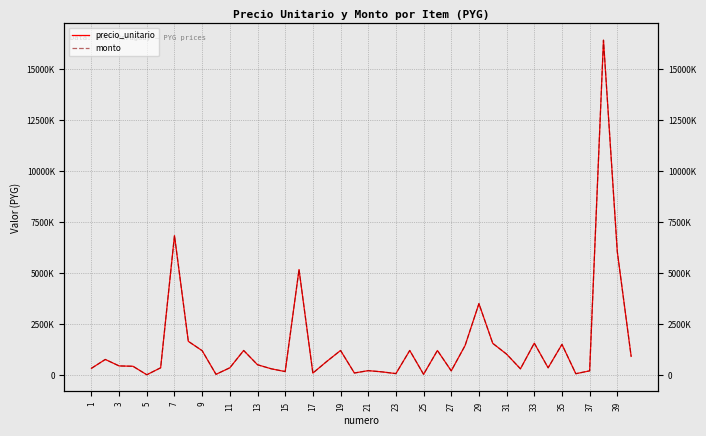

What is the average value of the monto series?

1492100